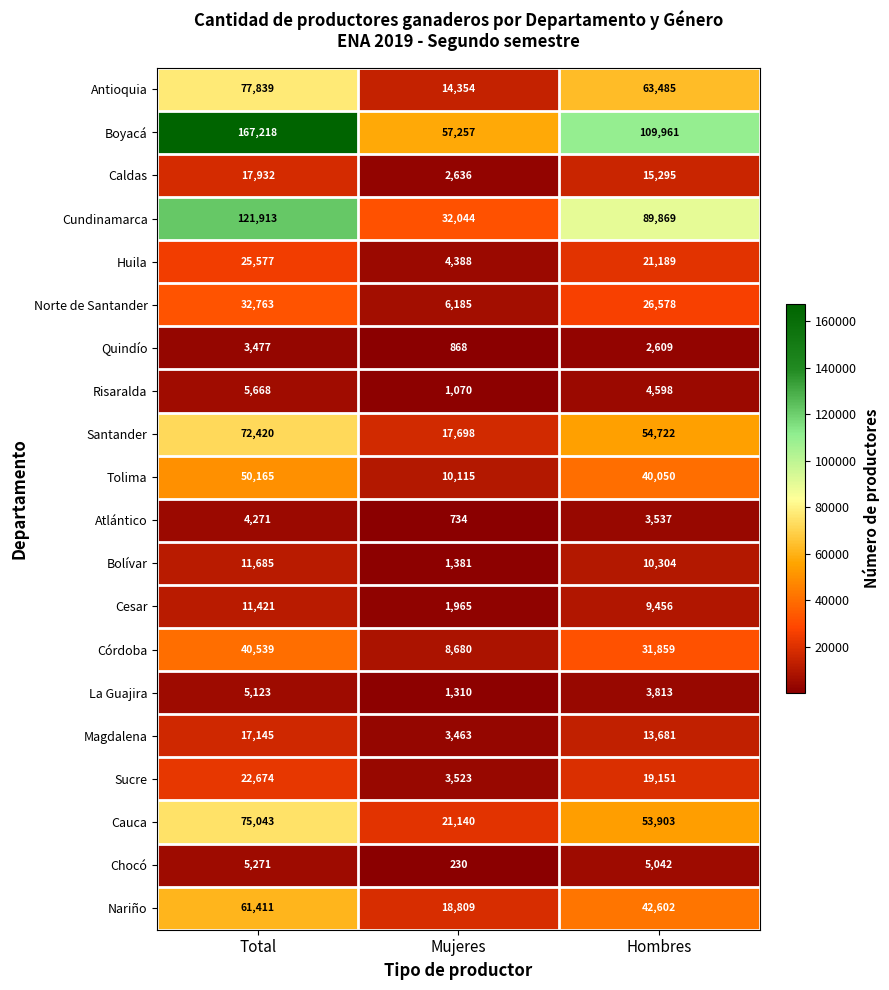

Which label corresponds to the smallest value in the chart?

Mujeres